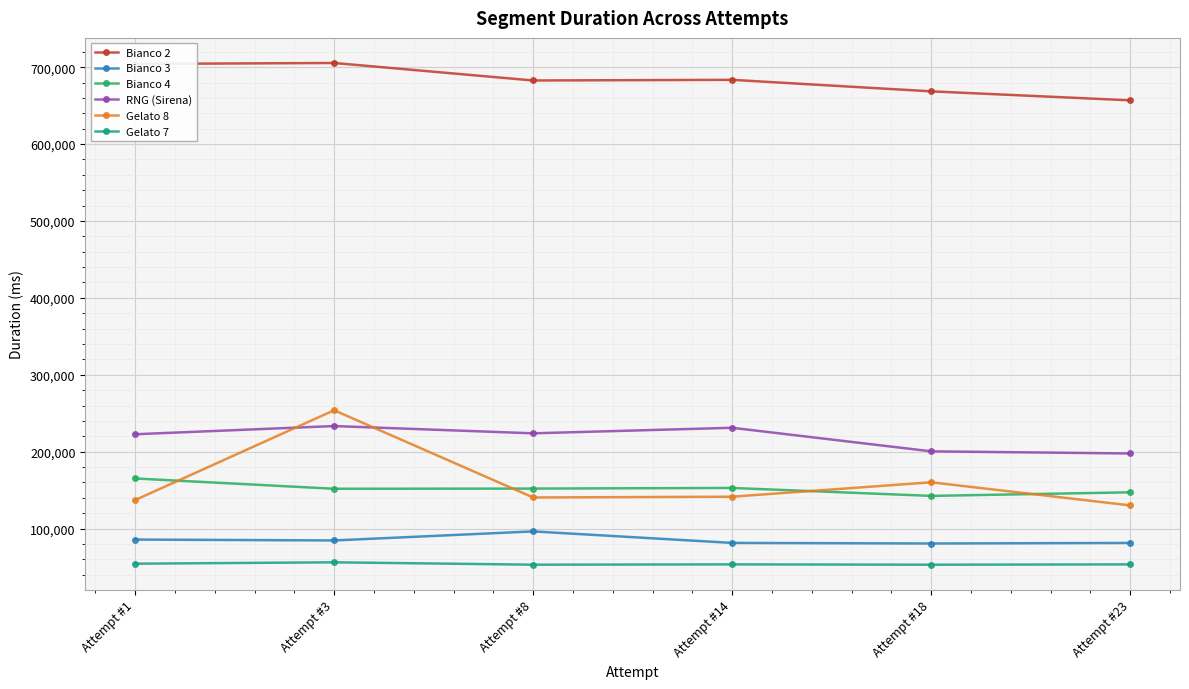

At which category does Bianco 2 reach its first local valley?

Attempt #8